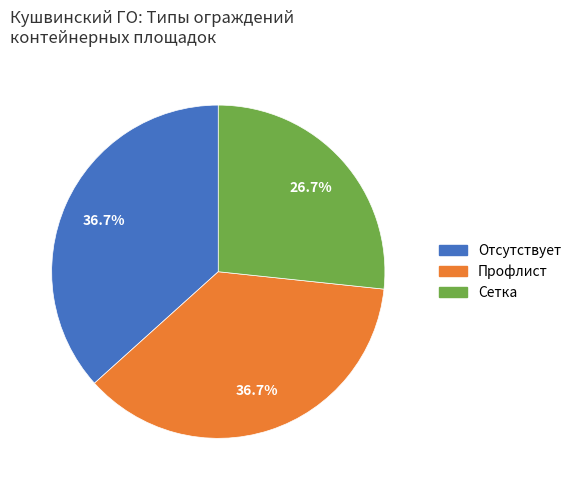

Is there a majority slice in this chart?

No